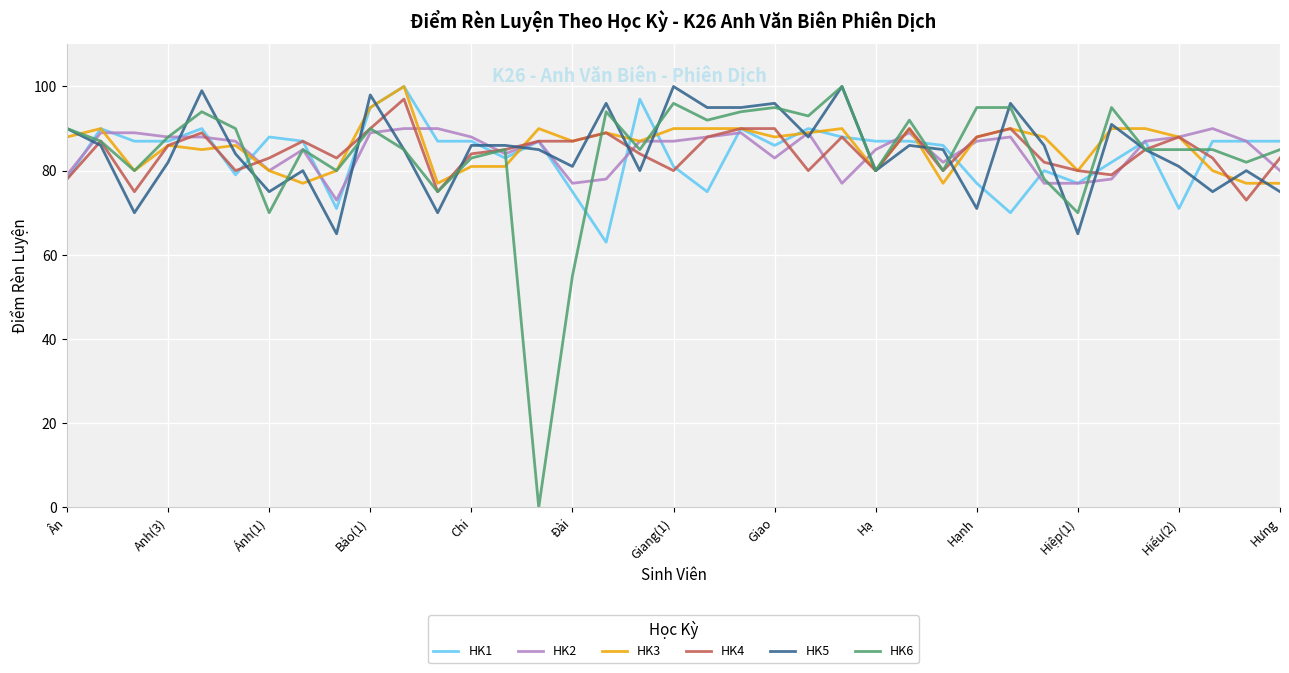

What are all the series names shown in the legend?

HK1, HK2, HK3, HK4, HK5, HK6